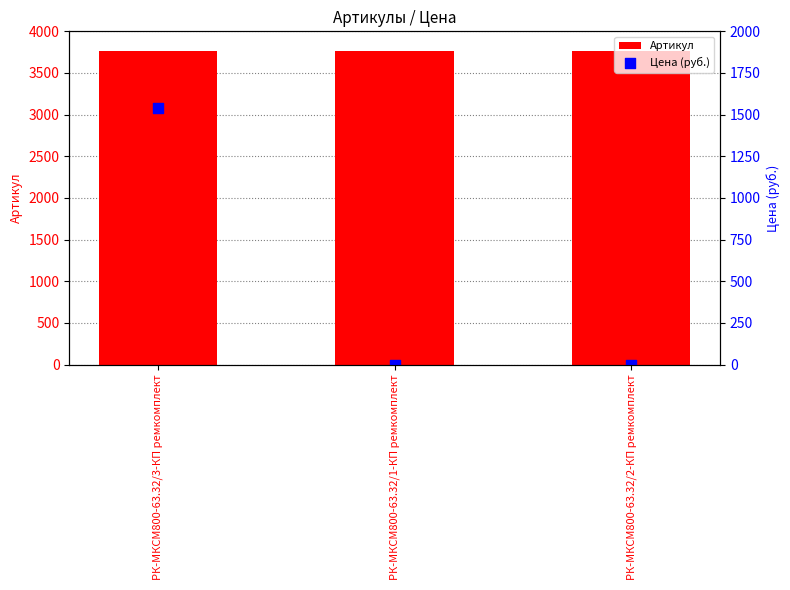

Which series has the widest spread of Y values?

Цена (руб.)